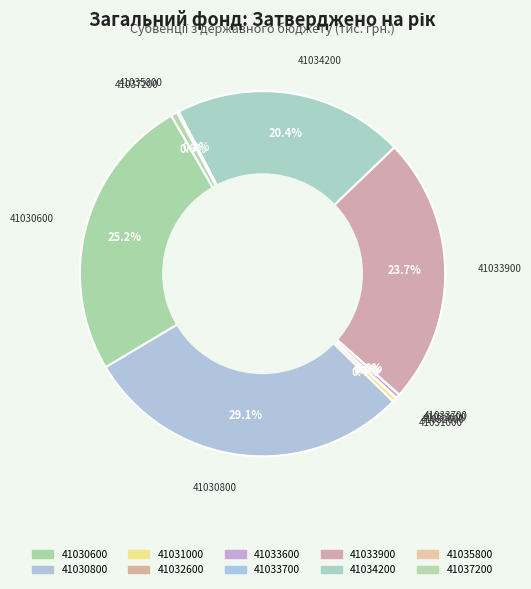

What is the largest slice in the pie chart?

41030800